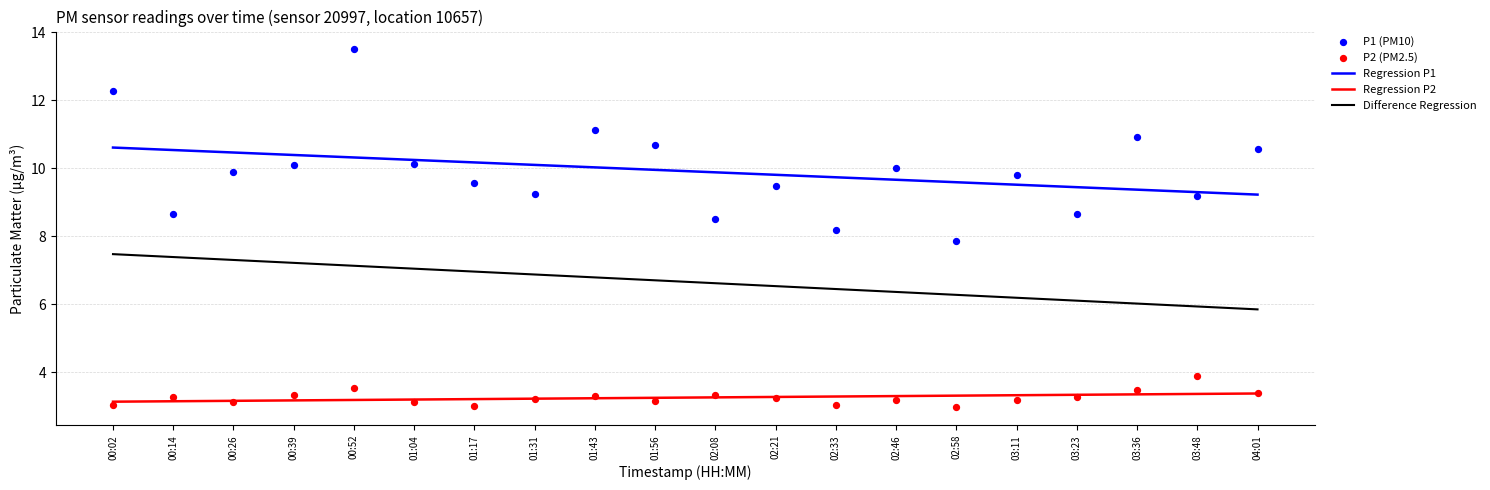

At how many categories does at least one series exceed 4?

20